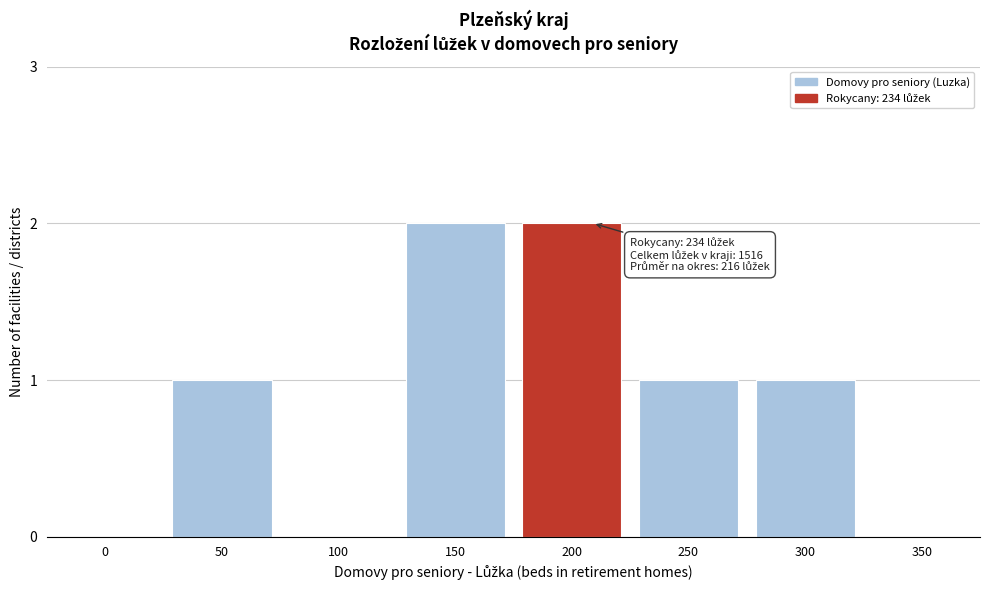

Reading left to right, transcribe all the data shown in this chart.

0=0	50=1	100=0	150=2	200=2	250=1	300=1	350=0